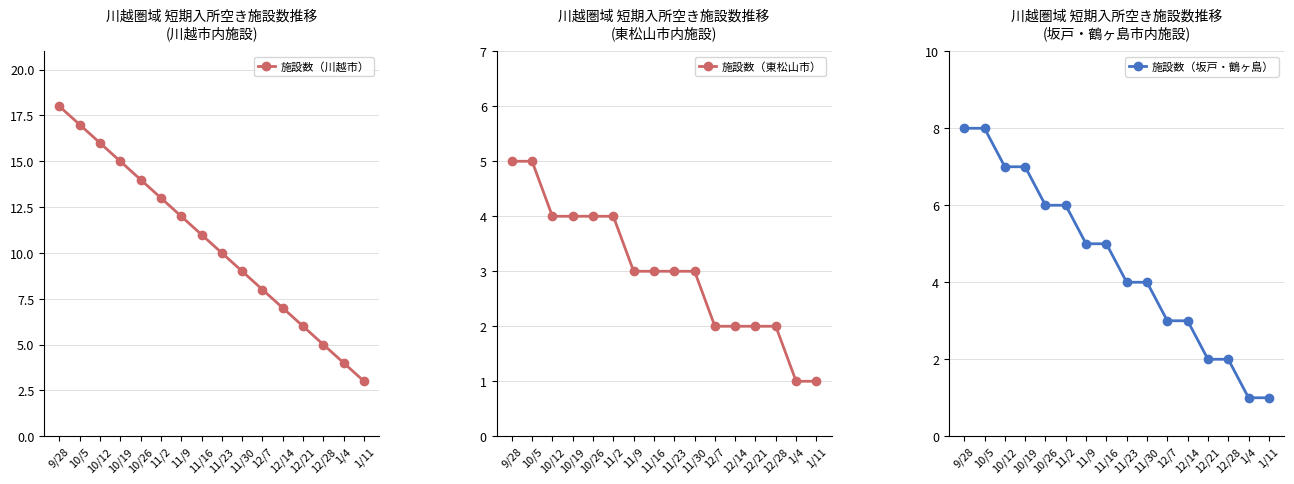

True or false: 施設数（東松山市） and 施設数（坂戸・鶴ヶ島） cross at least once.

False